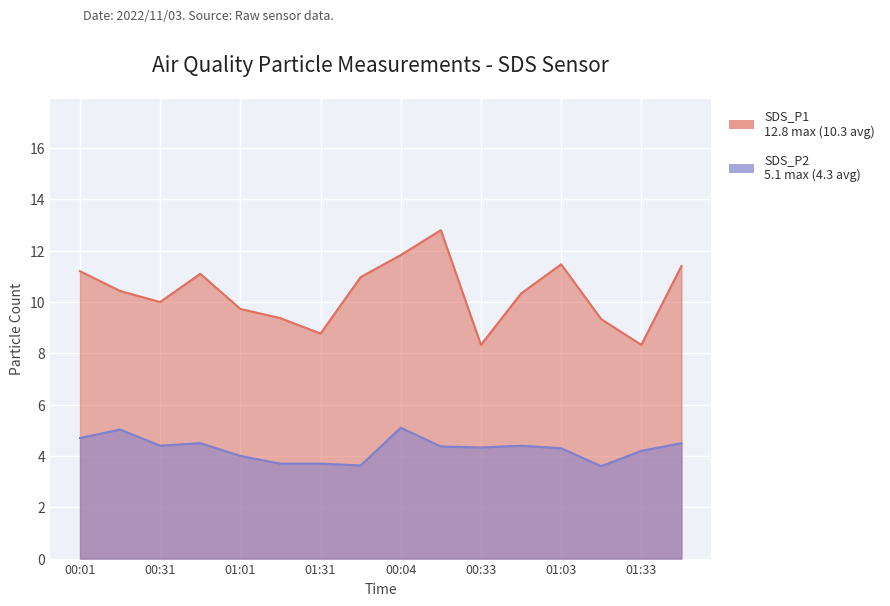

True or false: SDS_P2 has more than 0 interior local peaks.

True